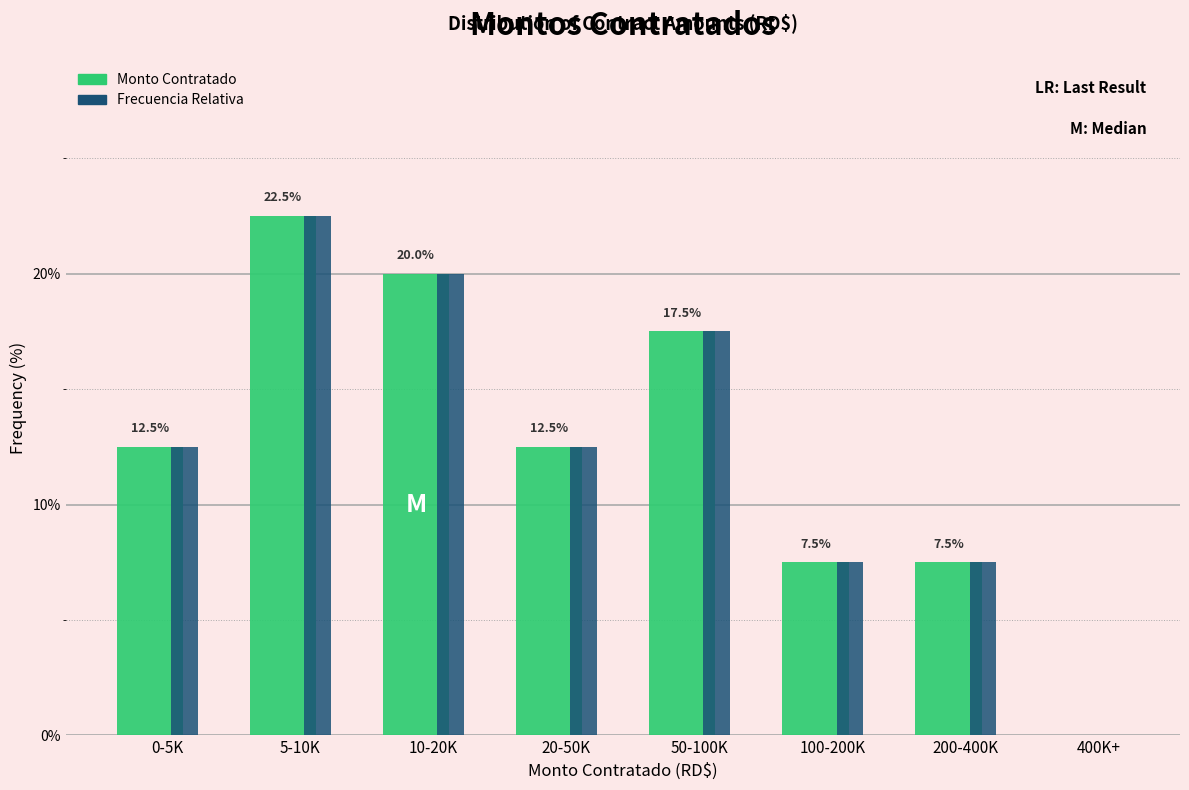

Where does the Frecuencia Relativa series first go above 12?

0-5K